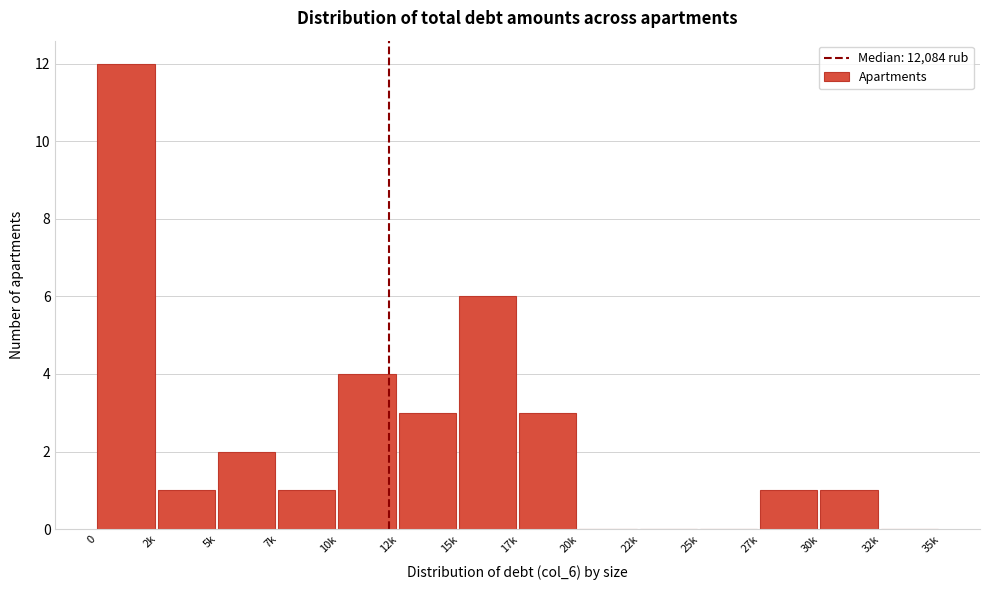

Reading left to right, extract all data points from this chart.

0=12	2k=1	5k=2	7k=1	10k=4	12k=3	15k=6	17k=3	20k=0	22k=0	25k=0	27k=1	30k=1	32k=0